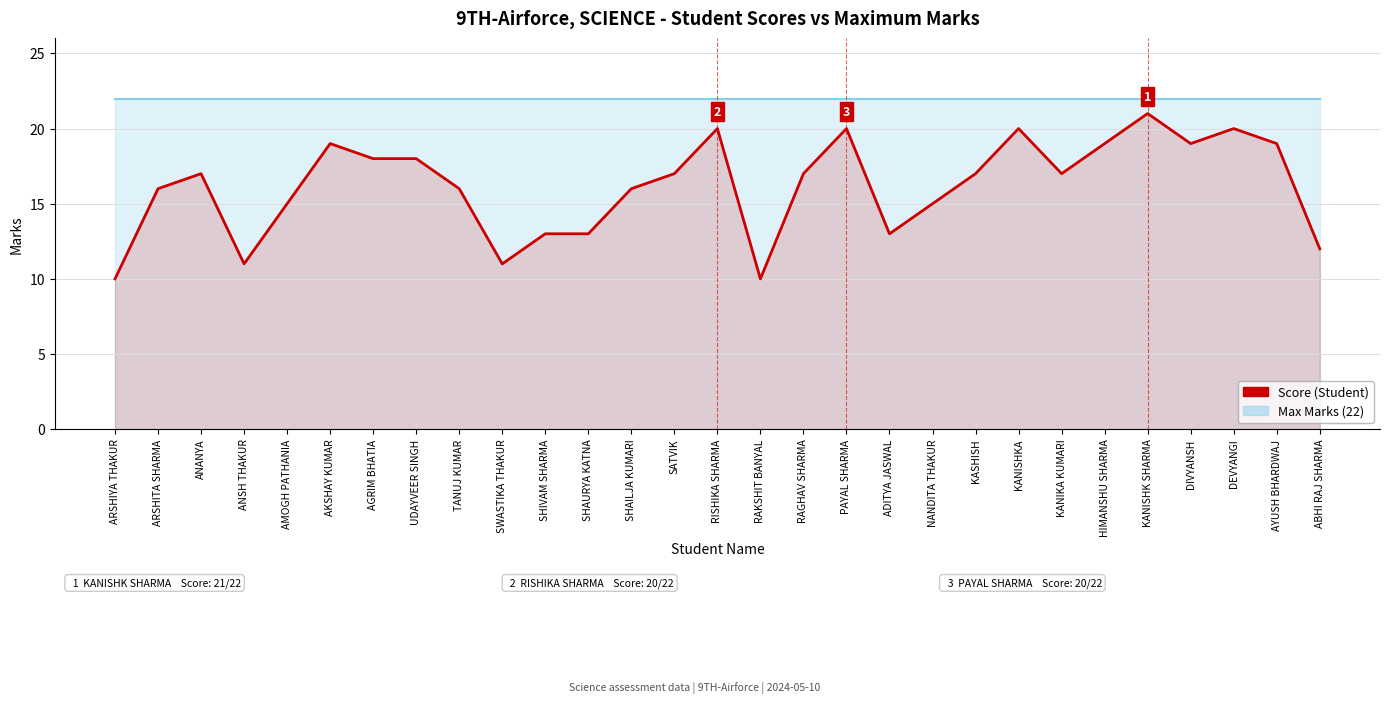

Where is the data nearest to the value 15?

AMOGH PATHANIA